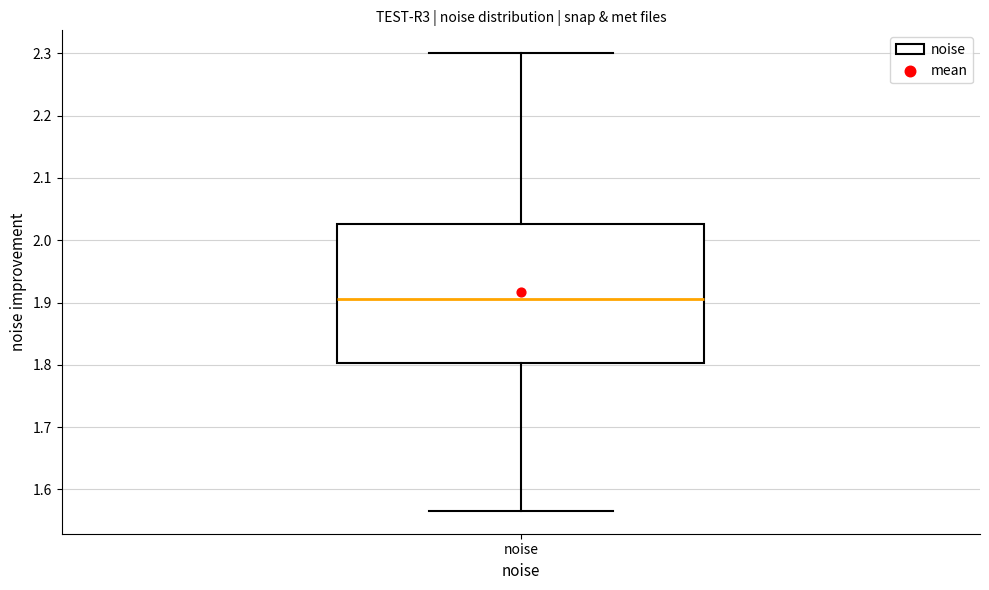

Transcribe this box plot: give where the median line is, the range the box spans, and where the two whiskers end, as read against the y-axis. The values are not printed on the chart, so give them approximately, as read against the axis.

median 1.91, box 1.80 to 2.03, whiskers 1.57 to 2.30